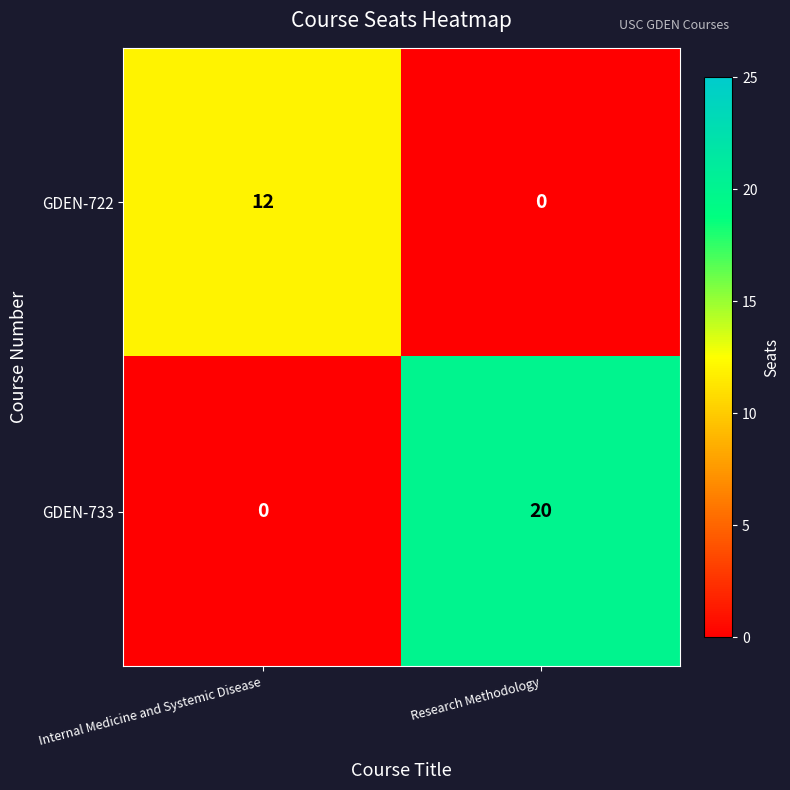

List the series in order of their peak value, highest first.

GDEN-733, GDEN-722